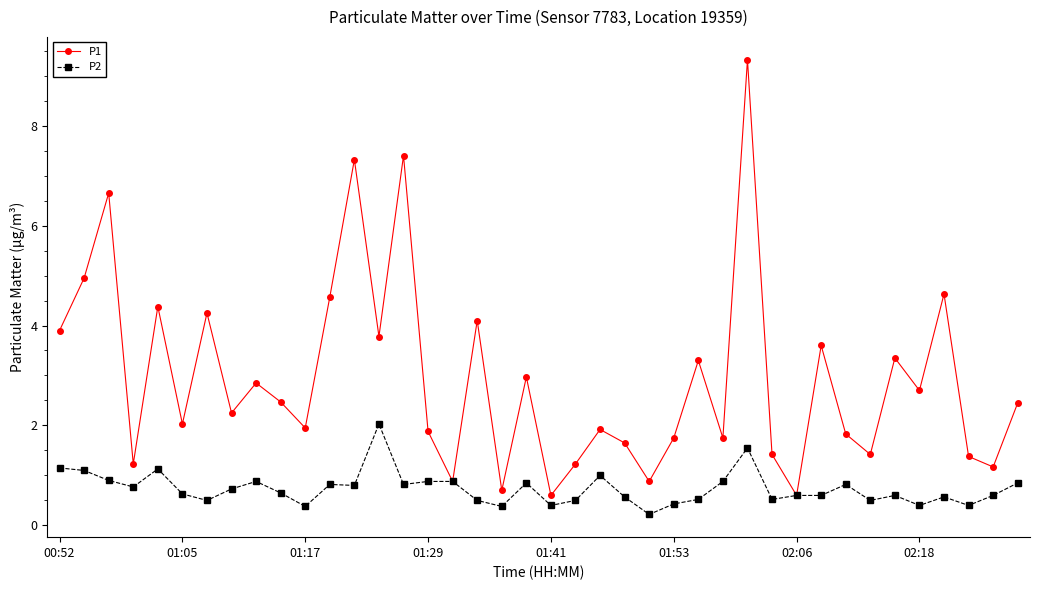

What are all the series names shown in the legend?

P1, P2